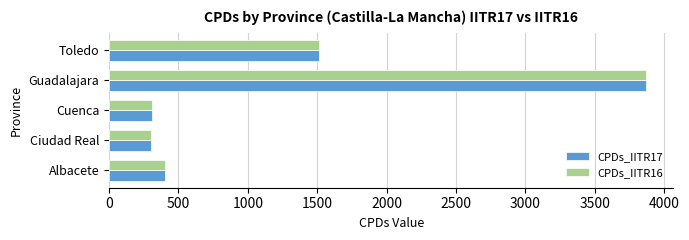

Which category has the highest value in the CPDs_IITR17 series?

Guadalajara